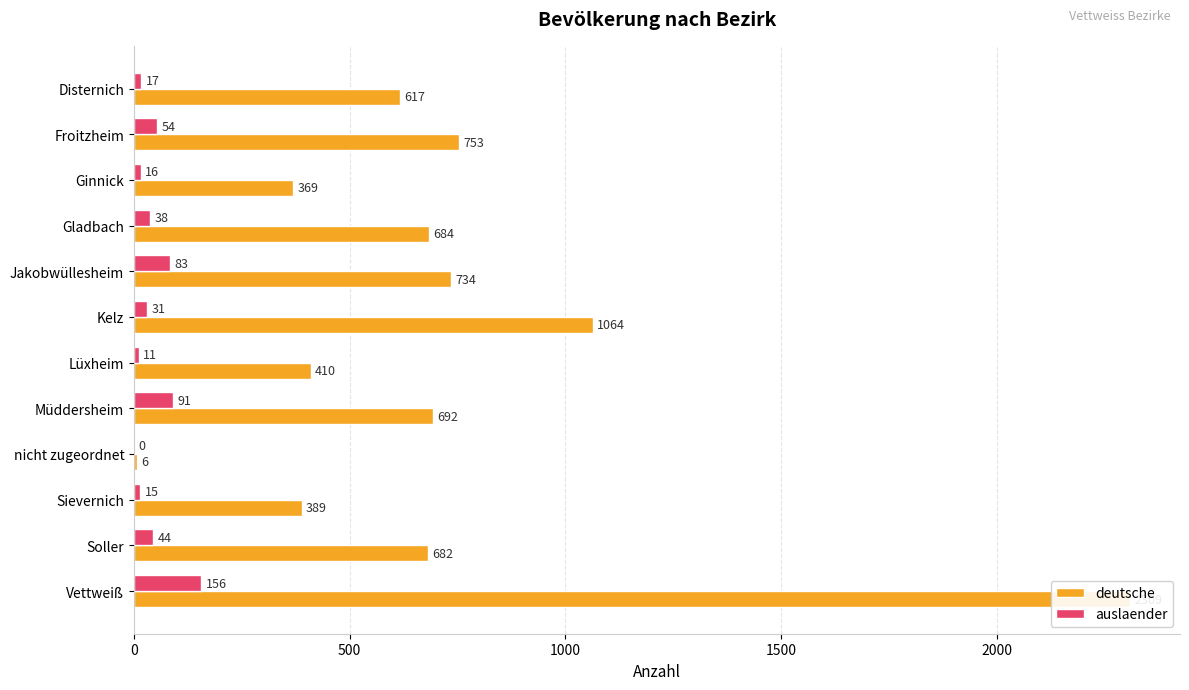

List the series in order of their overall mean, highest first.

deutsche, auslaender